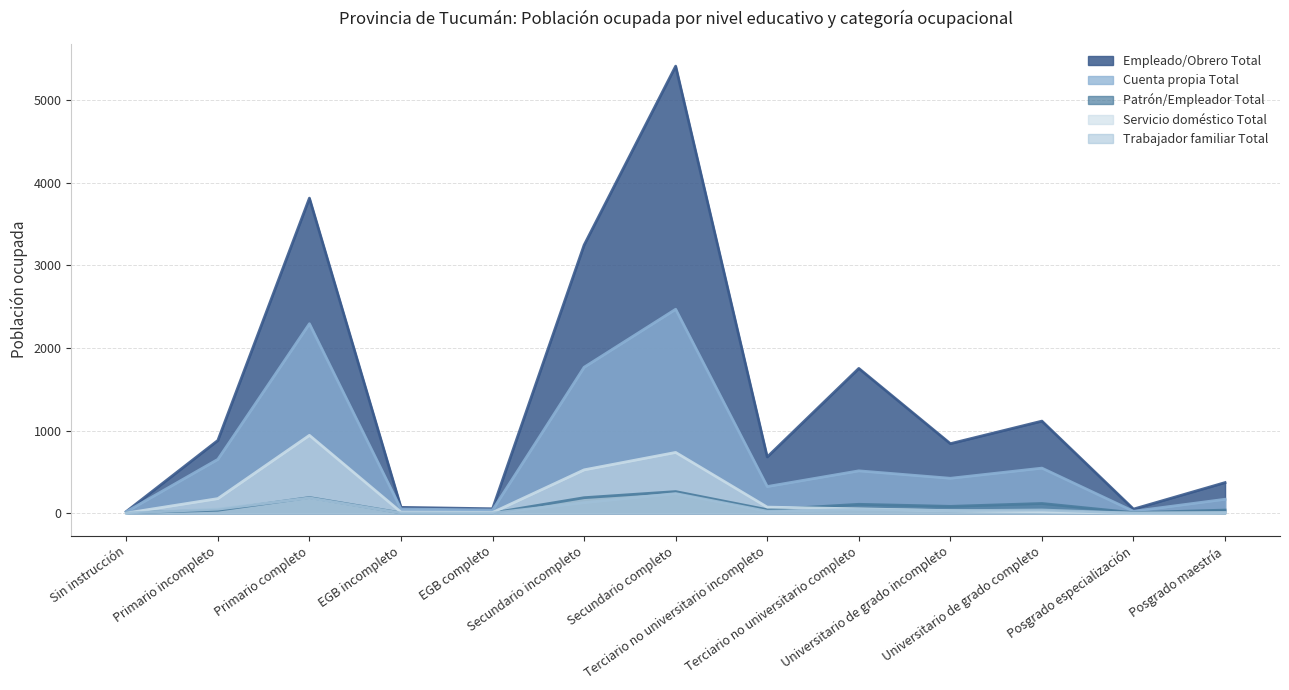

Which category has the highest value in the Servicio doméstico Total series?

Primario completo